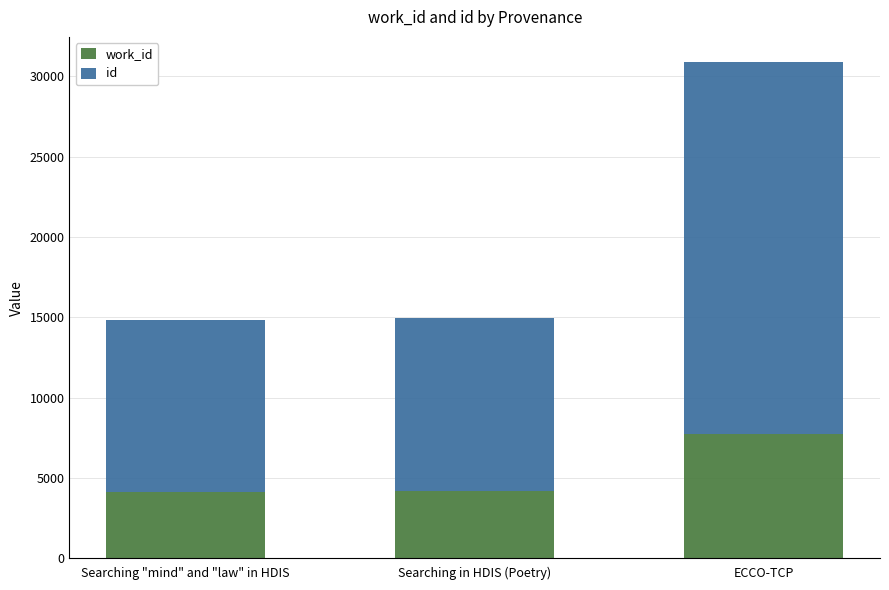

What is the total value across all series at Searching in HDIS (Poetry)?

14951